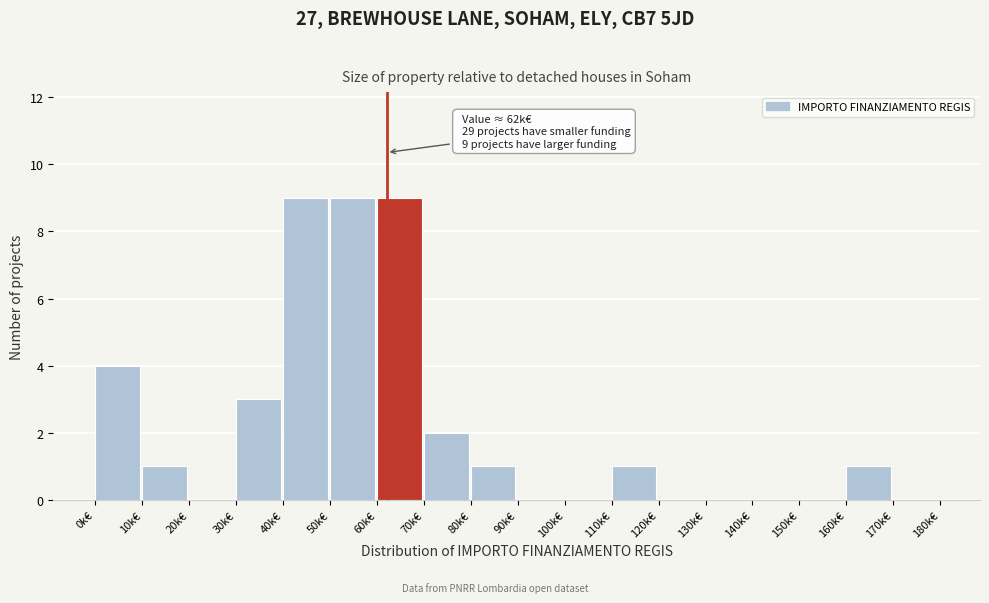

Reading right to left, what are all the values shown in this chart?

170k€=0	160k€=1	150k€=0	140k€=0	130k€=0	120k€=0	110k€=1	100k€=0	90k€=0	80k€=1	70k€=2	60k€=9	50k€=9	40k€=9	30k€=3	20k€=0	10k€=1	0k€=4